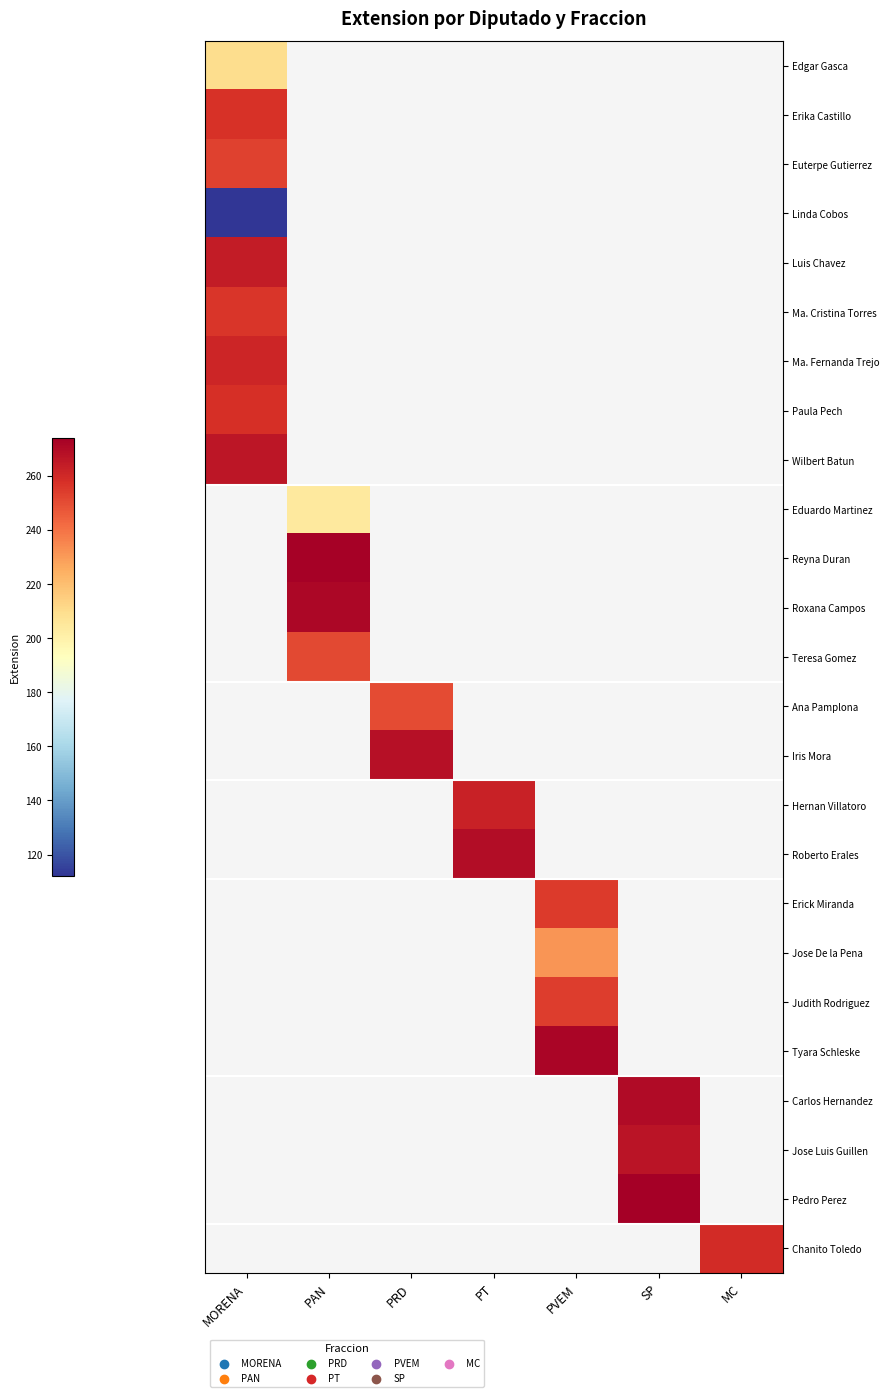

Rank the series by their maximum value, from highest to lowest.

Wilbert Batun, Luis Chavez, Ma. Fernanda Trejo, Erika Castillo, Ma. Cristina Torres, Euterpe Gutierrez, Edgar Gasca, Linda Cobos, Eduardo Martinez, Reyna Duran, Roxana Campos, Teresa Gomez, Ana Pamplona, Iris Mora, Hernan Villatoro, Roberto Erales, Erick Miranda, Jose De la Pena, Judith Rodriguez, Tyara Schleske, Carlos Hernandez, Jose Luis Guillen, Pedro Perez, Chanito Toledo, Paula Pech